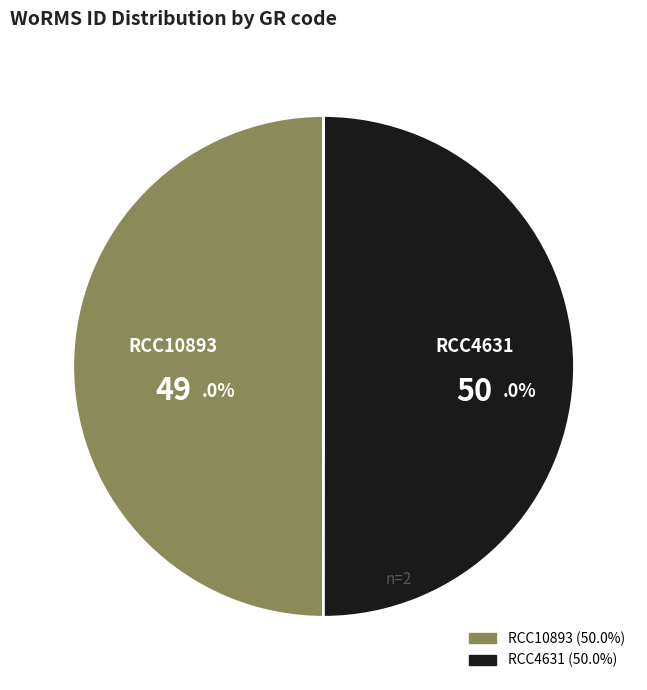

Combined, do RCC4631 and RCC10893 account for over 50%?

Yes